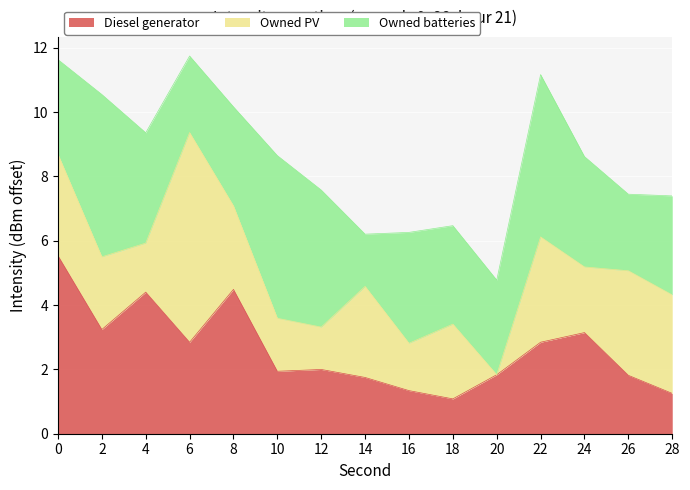

Is it true that Diesel generator equals 1.9 at 10?

True